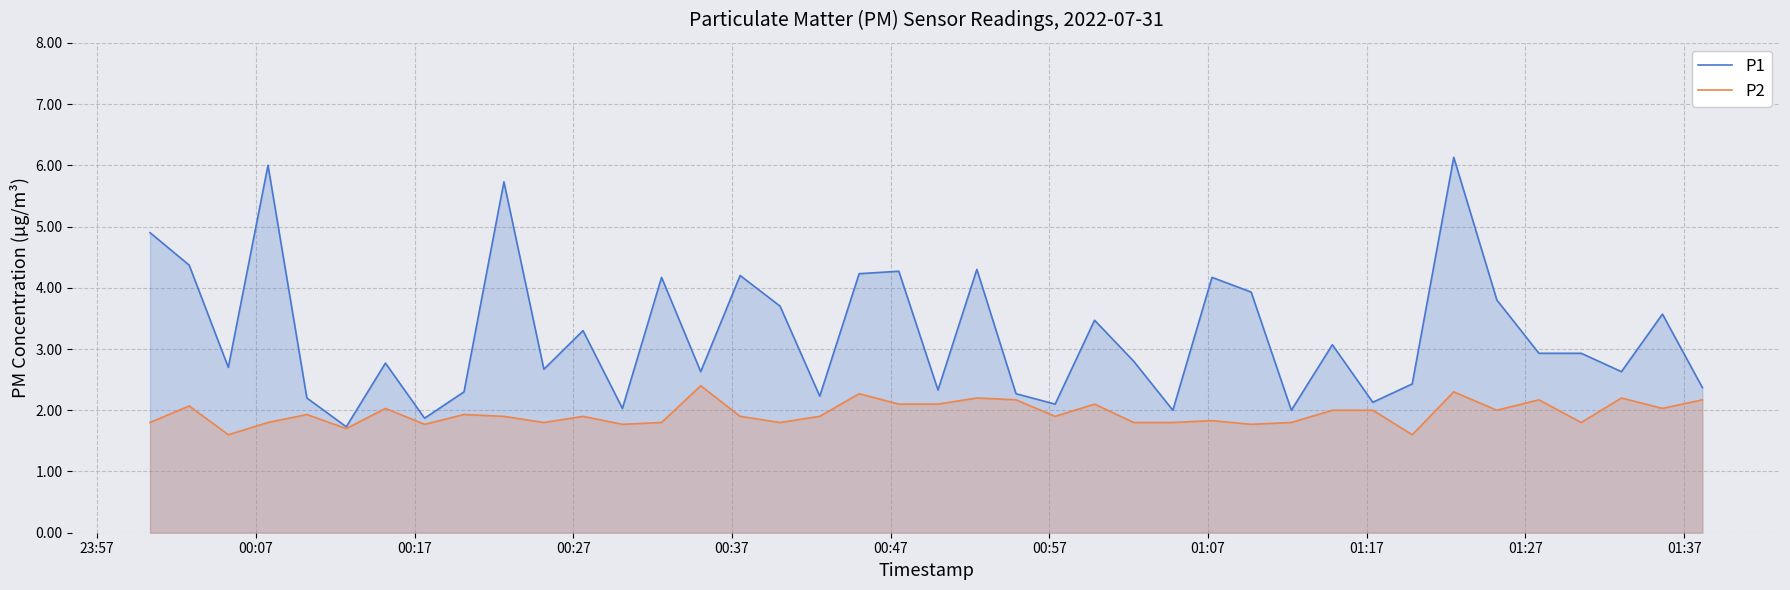

Which series has the largest total across all categories?

P1